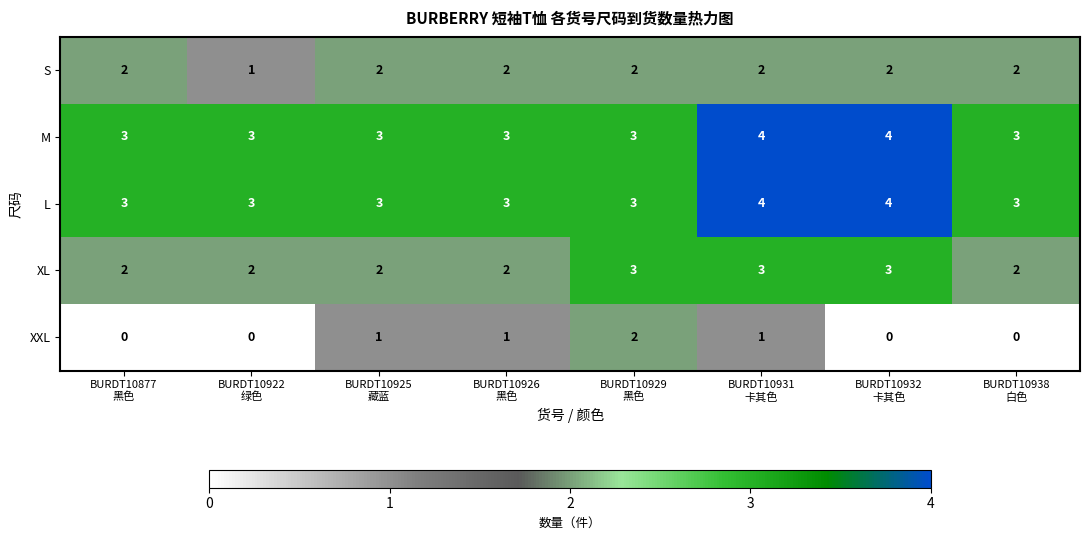

Which series has the largest range (max minus min)?

XXL